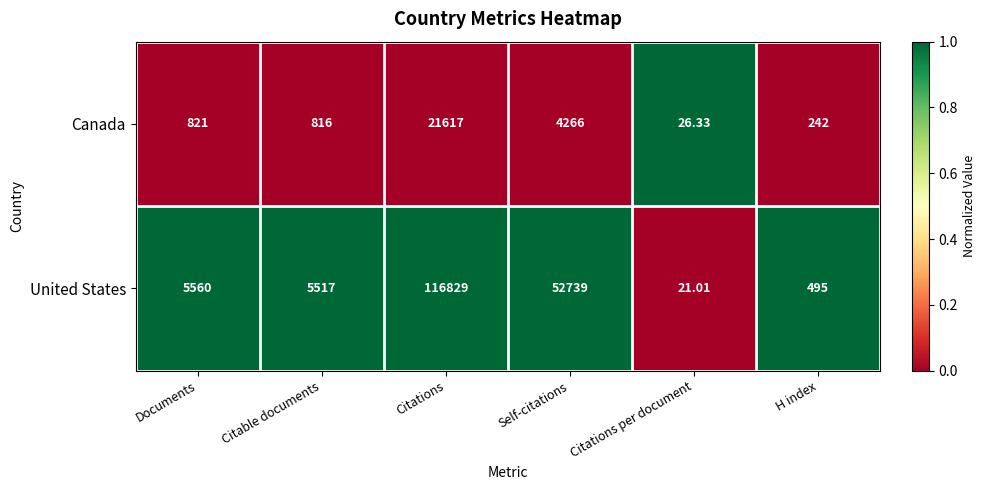

Which label corresponds to the smallest value in the chart?

Citations per document